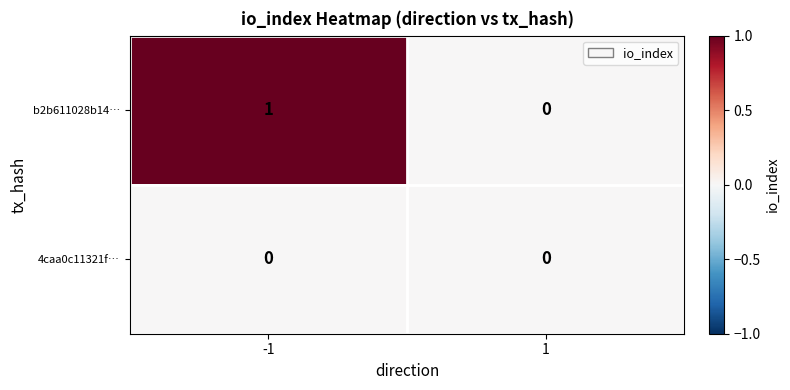

Reading left to right, what are all the values shown in this chart?

b2b611028b14…: 1	0
4caa0c11321f…: 0	0